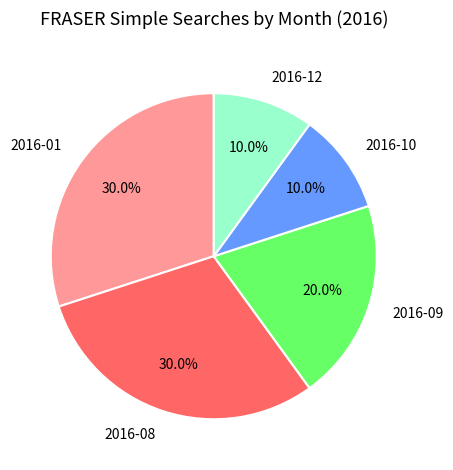

Combined, do 2016-12 and 2016-08 account for over 50%?

No